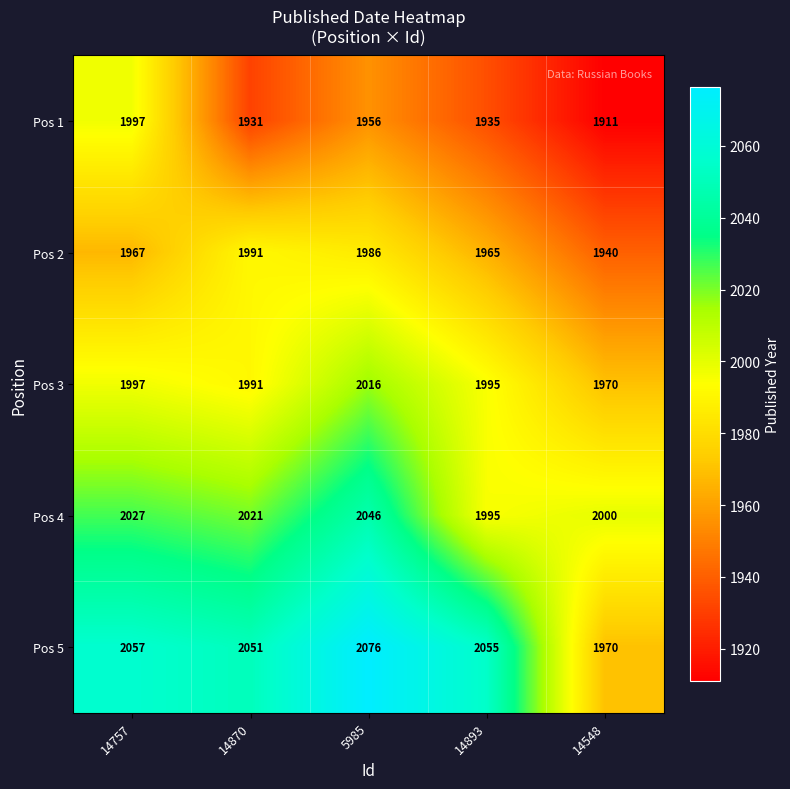

Reading left to right, list all the values displayed in this chart.

Pos 1: 14757=1997	14870=1931	5985=1956	14893=1935	14548=1911
Pos 2: 14757=1967	14870=1991	5985=1986	14893=1965	14548=1940
Pos 3: 14757=1997	14870=1991	5985=2016	14893=1995	14548=1970
Pos 4: 14757=2027	14870=2021	5985=2046	14893=1995	14548=2000
Pos 5: 14757=2057	14870=2051	5985=2076	14893=2055	14548=1970